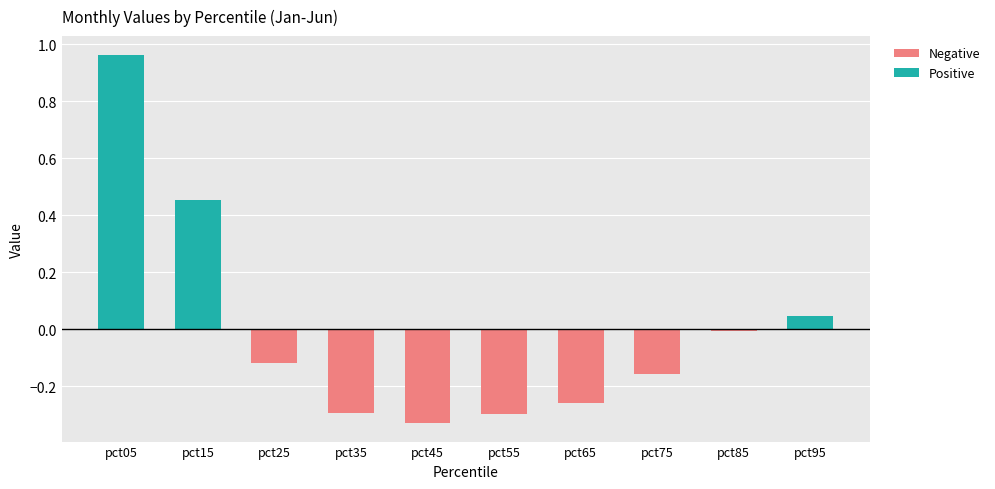

What is the difference between the second highest and minimum values in the Jan series?

0.8